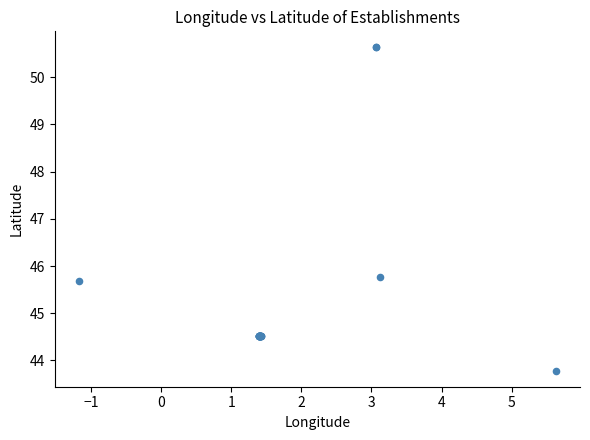

What Y value in the scatter plot is closest to 47?

45.8